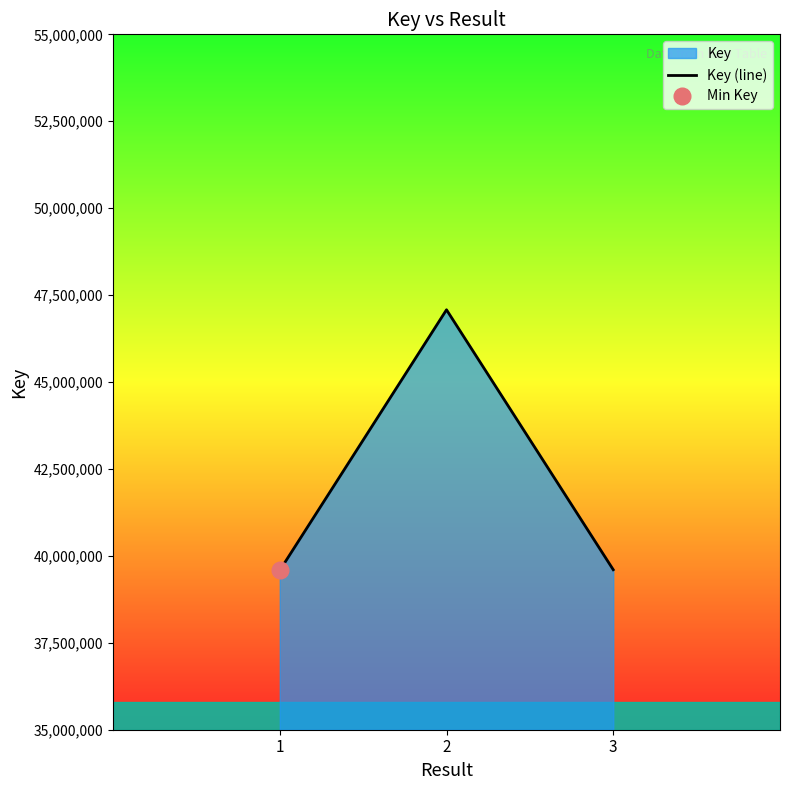

Which category has the lowest value across all series?

1